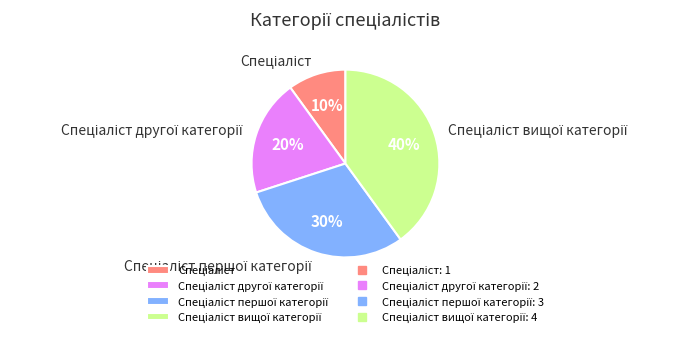

Is there a majority slice in this chart?

No